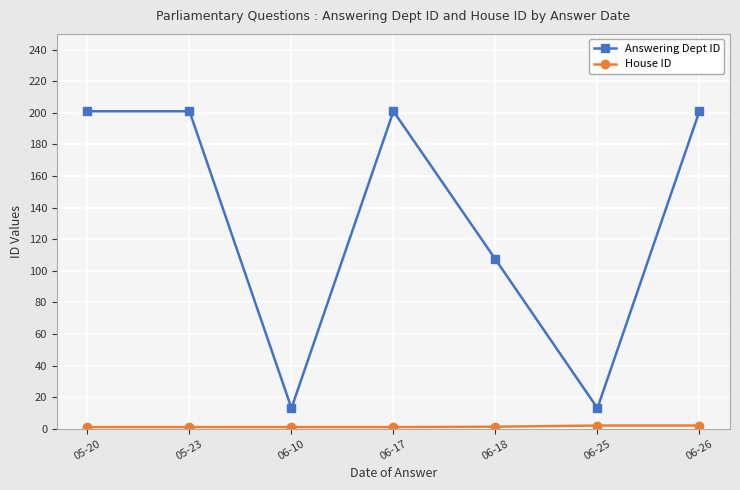

What is the total value across all series at 06-26?

203.0